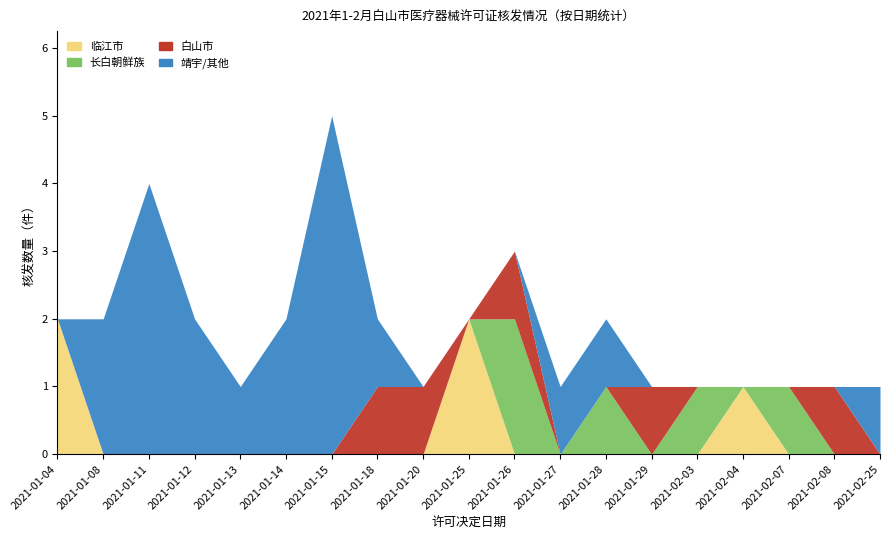

Count the number of data series in this chart.

4